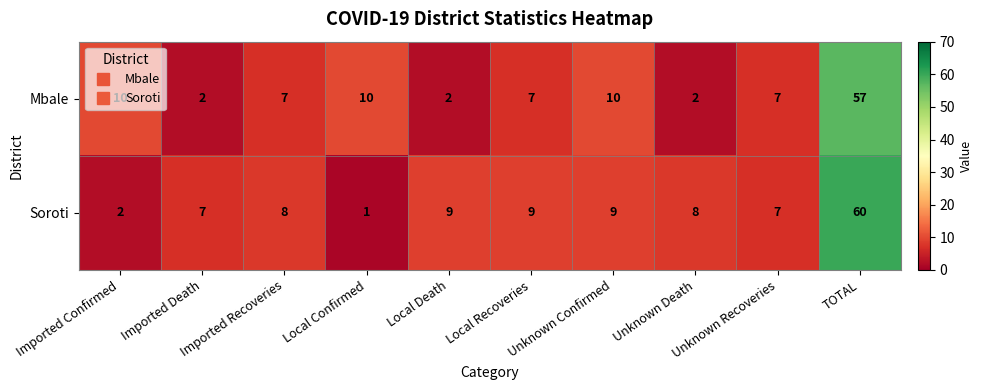

What is the sum of the Mbale values at Unknown Confirmed and Local Confirmed?

20